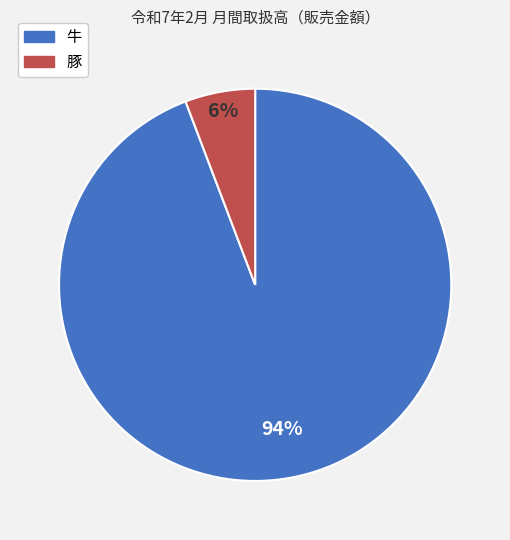

Between 牛 and 豚, which is larger?

牛